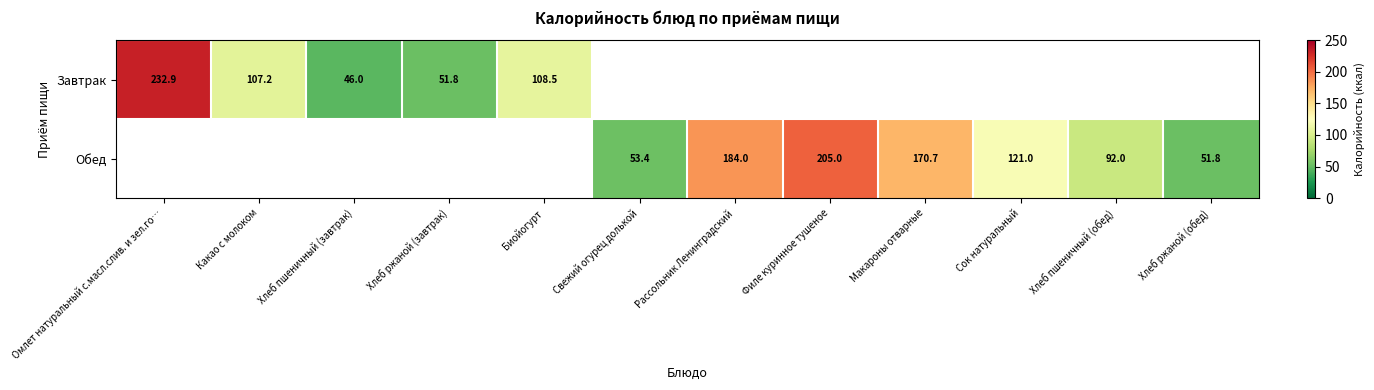

The Завтрак series shows 51.8 at Хлеб ржаной (завтрак). True or false?

True